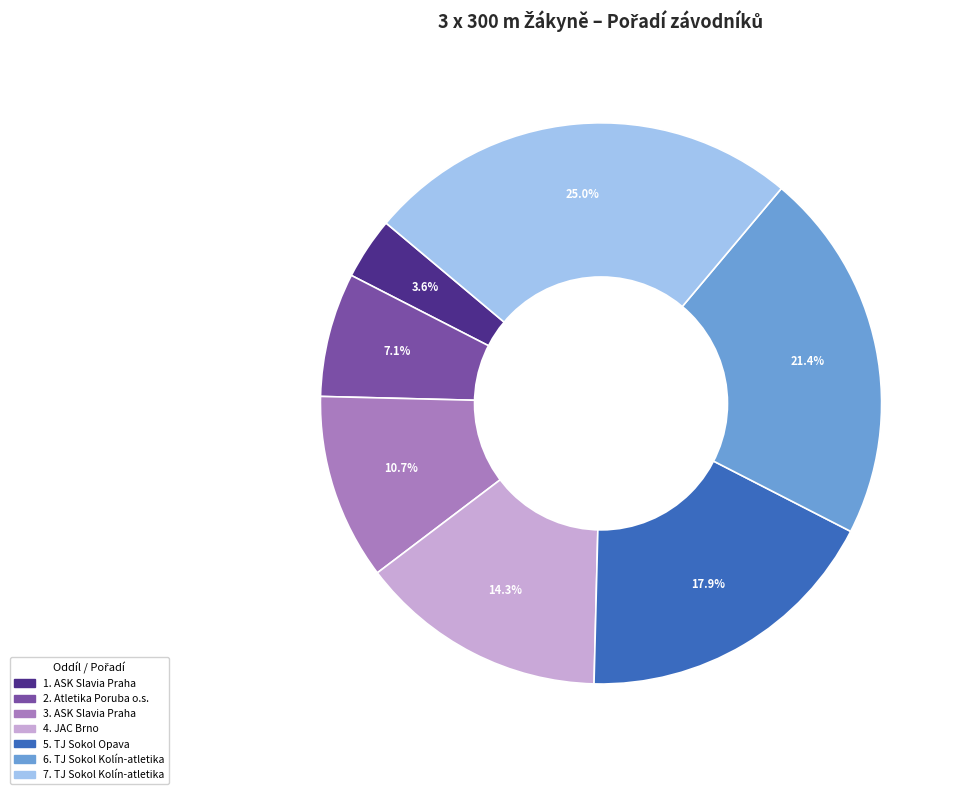

Is there a majority slice in this chart?

No